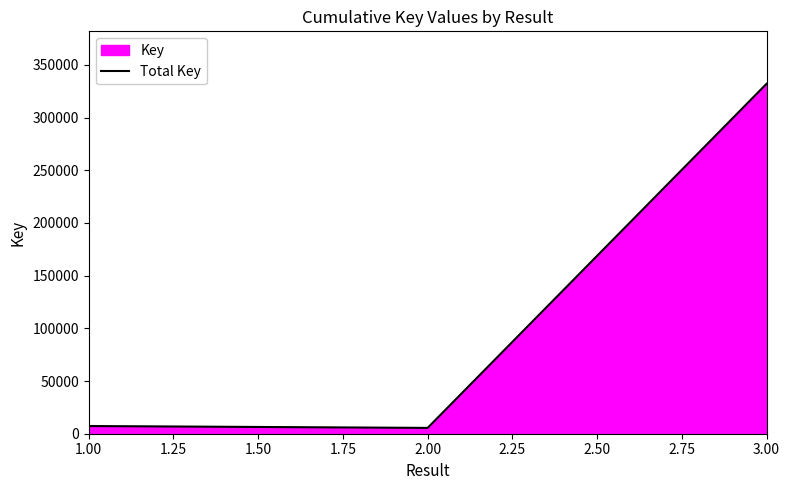

What is the ratio of the value at 3.00 to the value at 2.00?

60.1